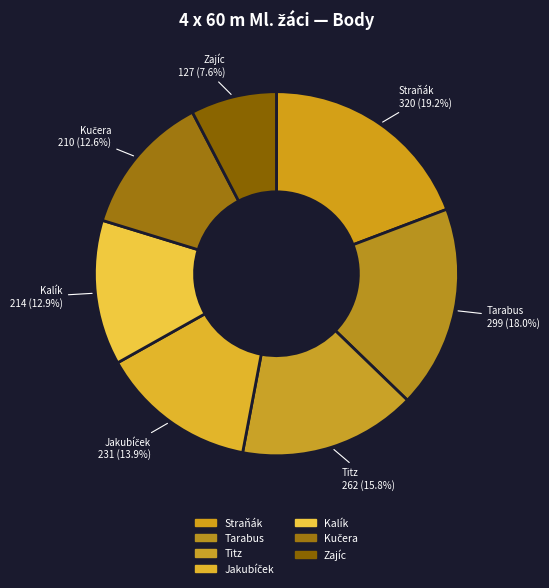

Count the number of slices in the pie.

7